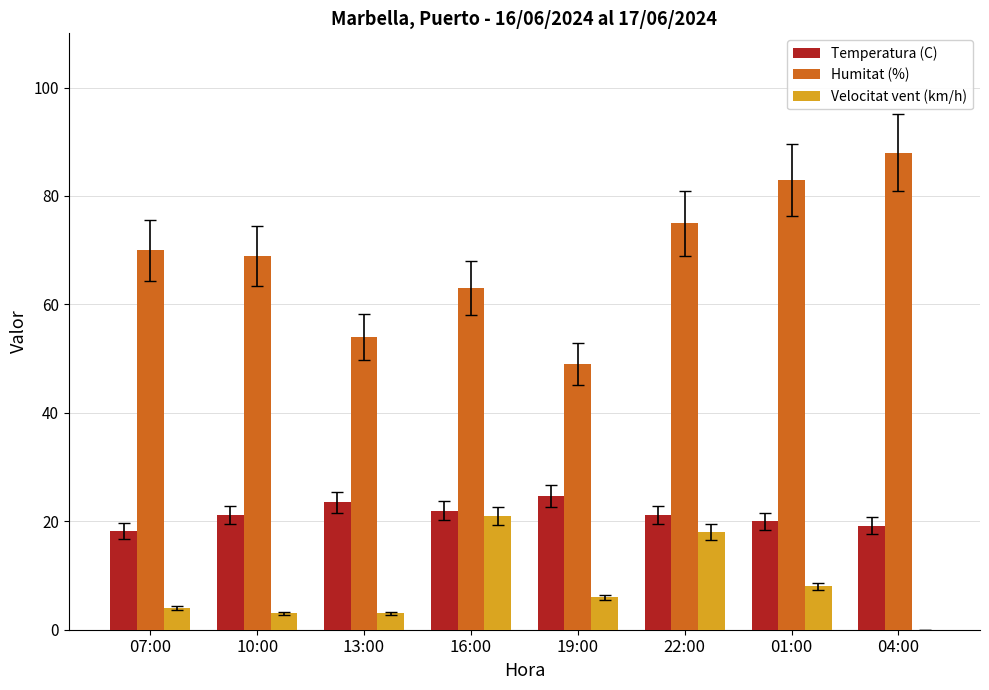

Which series has the largest total across all categories?

Humitat (%)